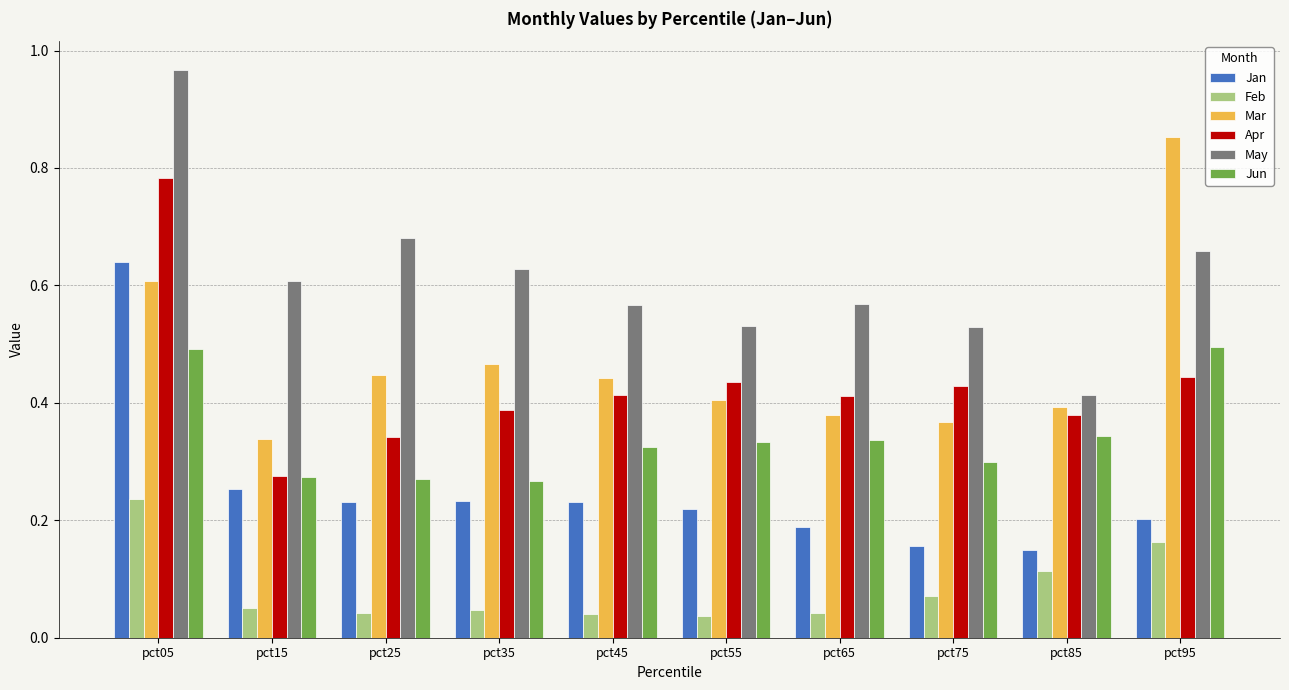

Rank the series by their maximum value, from lowest to highest.

Feb, Jun, Jan, Apr, Mar, May